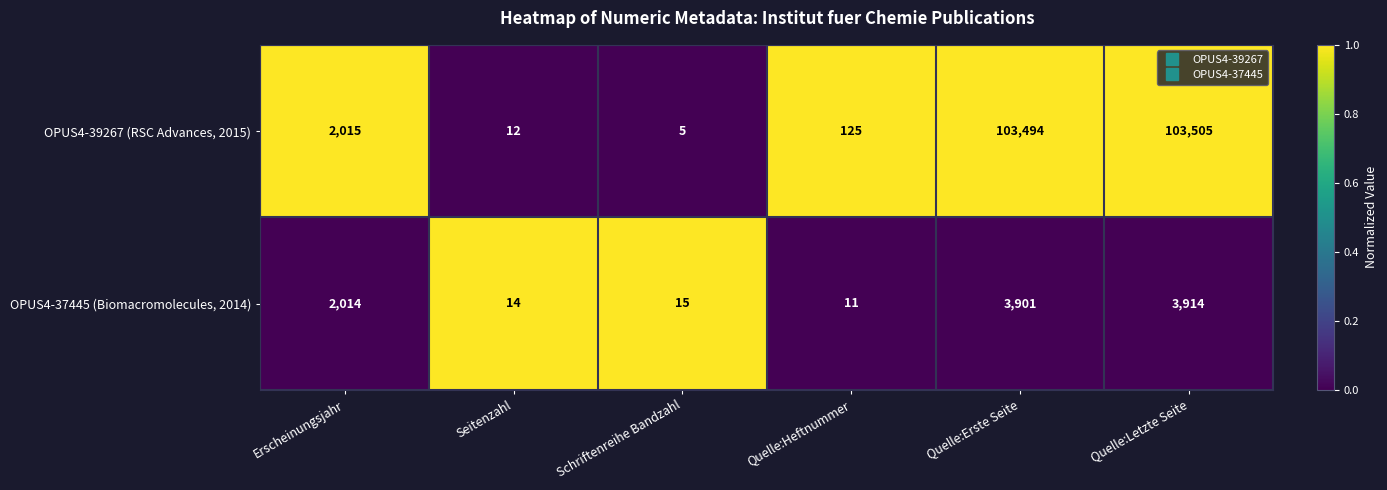

True or false: OPUS4-37445 (Biomacromolecules, 2014) has a value of 14 at Seitenzahl.

True